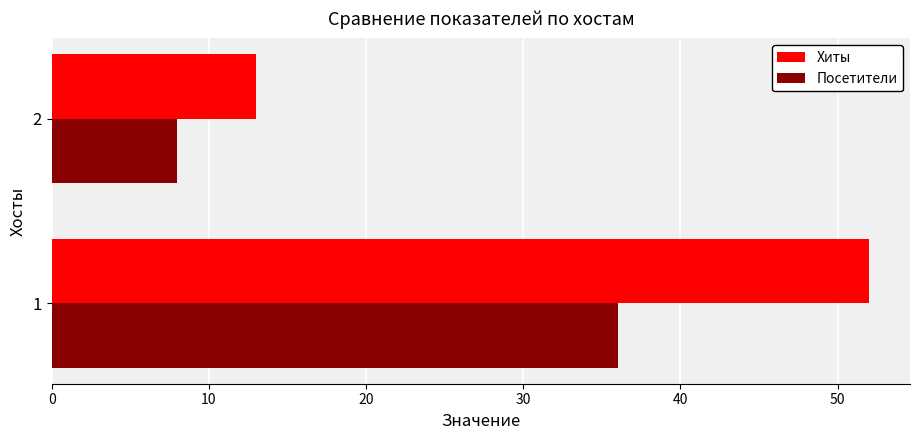

What is the difference between the highest and lowest values at 1?

16